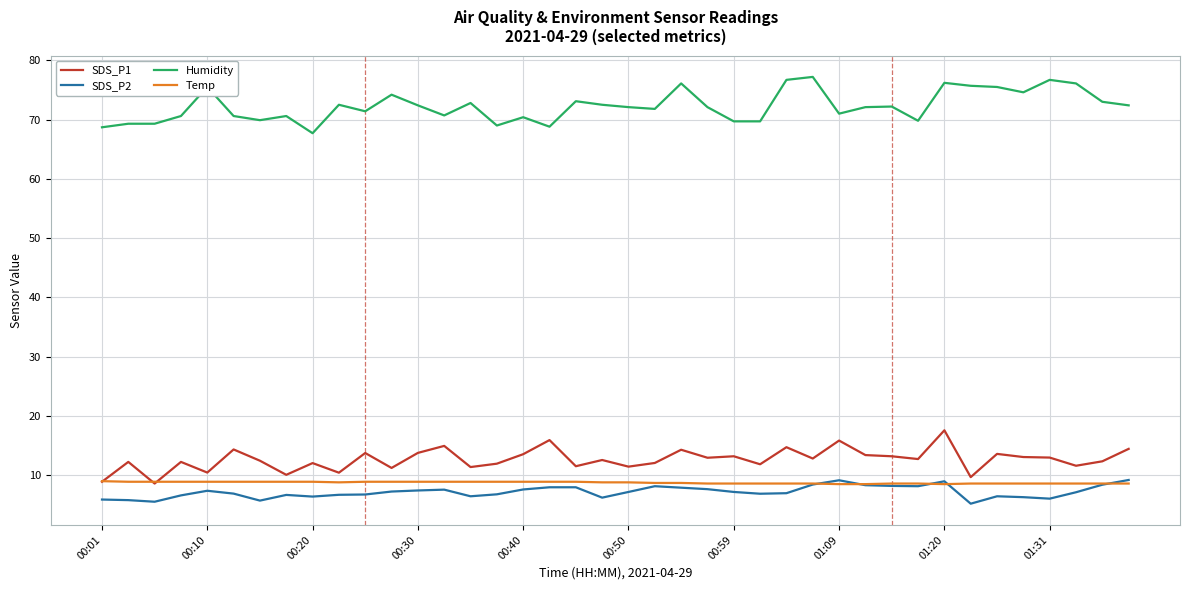

What is the smallest value displayed?

5.2